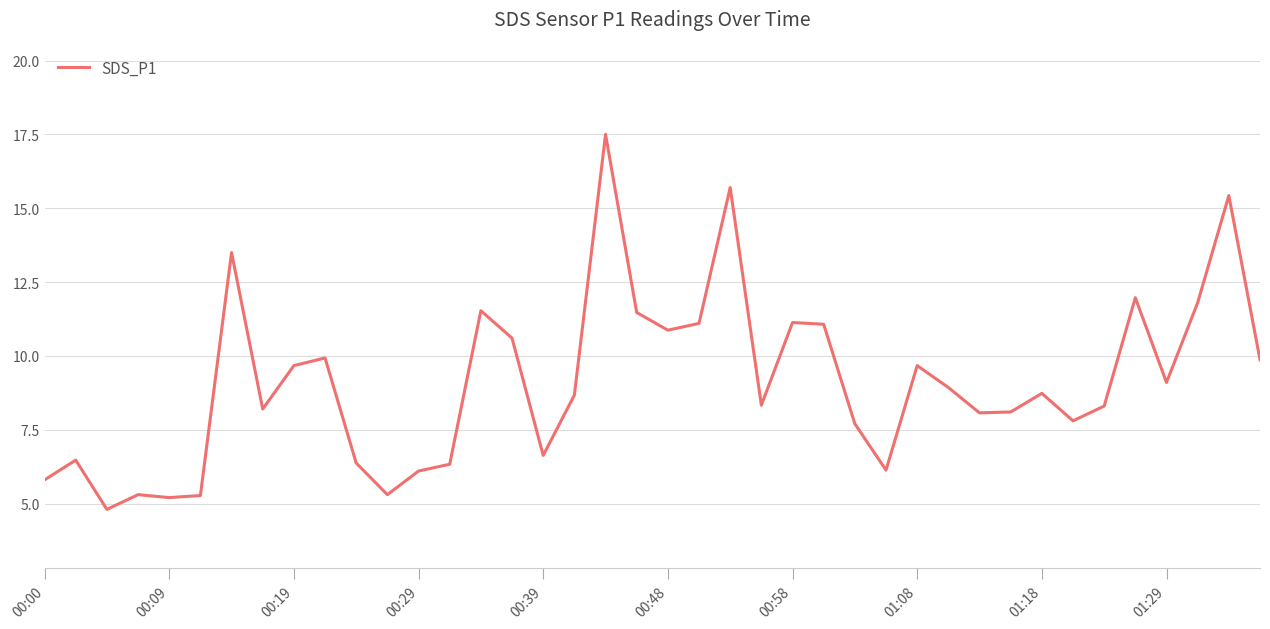

Count the number of data series in this chart.

1